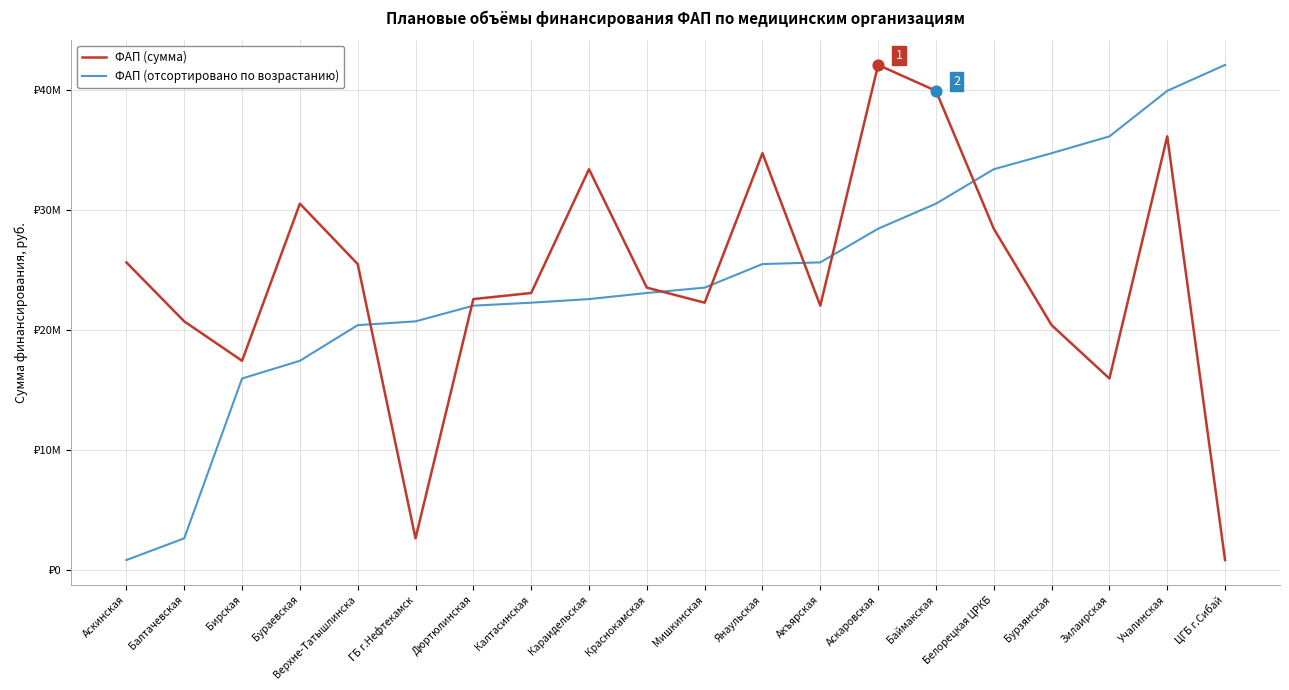

Which series has the largest total across all categories?

ФАП (сумма)